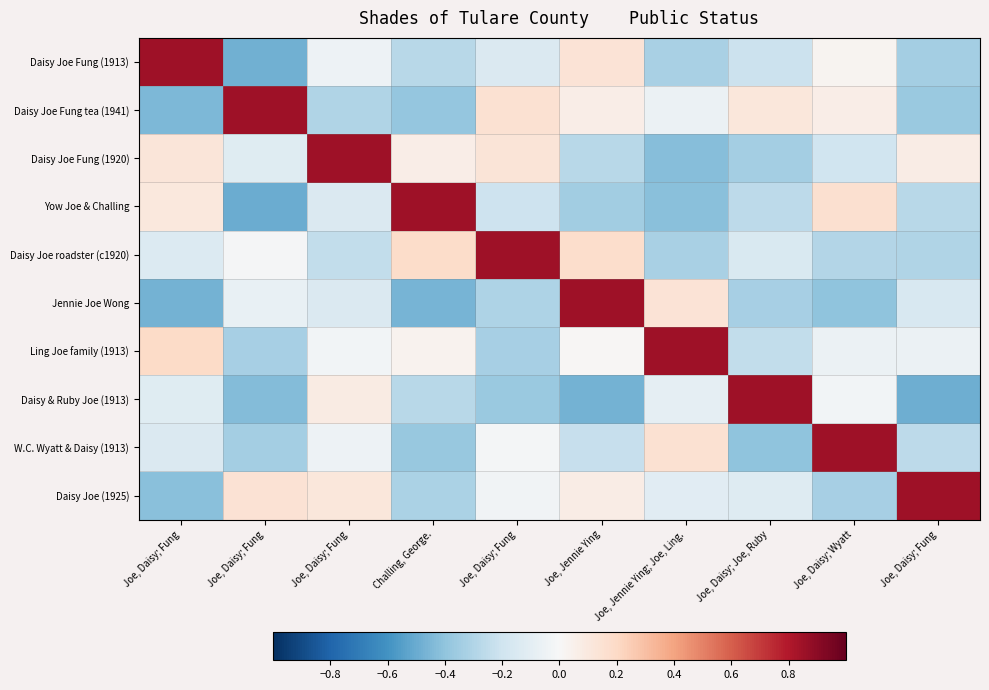

Reading left to right, transcribe all the data shown in this chart.

Daisy Joe Fung (1913): Joe, Daisy; Fung=0.8	Joe, Daisy; Fung=-0.5	Joe, Daisy; Fung=-0.1	Challing, George.=-0.3	Joe, Daisy; Fung=-0.1	Joe, Jennie Ying=0.1	Joe, Jennie Ying; Joe, Ling.=-0.3	Joe, Daisy; Joe, Ruby=-0.2	Joe, Daisy; Wyatt=0.0	Joe, Daisy; Fung=-0.3
Daisy Joe Fung tea (1941): Joe, Daisy; Fung=-0.4	Joe, Daisy; Fung=0.8	Joe, Daisy; Fung=-0.3	Challing, George.=-0.4	Joe, Daisy; Fung=0.2	Joe, Jennie Ying=0.1	Joe, Jennie Ying; Joe, Ling.=-0.1	Joe, Daisy; Joe, Ruby=0.1	Joe, Daisy; Wyatt=0.1	Joe, Daisy; Fung=-0.4
Daisy Joe Fung (1920): Joe, Daisy; Fung=0.1	Joe, Daisy; Fung=-0.1	Joe, Daisy; Fung=0.8	Challing, George.=0.1	Joe, Daisy; Fung=0.1	Joe, Jennie Ying=-0.3	Joe, Jennie Ying; Joe, Ling.=-0.4	Joe, Daisy; Joe, Ruby=-0.3	Joe, Daisy; Wyatt=-0.2	Joe, Daisy; Fung=0.1
Yow Joe & Challing: Joe, Daisy; Fung=0.1	Joe, Daisy; Fung=-0.5	Joe, Daisy; Fung=-0.1	Challing, George.=0.8	Joe, Daisy; Fung=-0.2	Joe, Jennie Ying=-0.3	Joe, Jennie Ying; Joe, Ling.=-0.4	Joe, Daisy; Joe, Ruby=-0.3	Joe, Daisy; Wyatt=0.2	Joe, Daisy; Fung=-0.3
Daisy Joe roadster (c1920): Joe, Daisy; Fung=-0.1	Joe, Daisy; Fung=-0.0	Joe, Daisy; Fung=-0.2	Challing, George.=0.2	Joe, Daisy; Fung=0.8	Joe, Jennie Ying=0.2	Joe, Jennie Ying; Joe, Ling.=-0.3	Joe, Daisy; Joe, Ruby=-0.2	Joe, Daisy; Wyatt=-0.3	Joe, Daisy; Fung=-0.3
Jennie Joe Wong: Joe, Daisy; Fung=-0.5	Joe, Daisy; Fung=-0.1	Joe, Daisy; Fung=-0.1	Challing, George.=-0.5	Joe, Daisy; Fung=-0.3	Joe, Jennie Ying=0.8	Joe, Jennie Ying; Joe, Ling.=0.1	Joe, Daisy; Joe, Ruby=-0.3	Joe, Daisy; Wyatt=-0.4	Joe, Daisy; Fung=-0.2
Ling Joe family (1913): Joe, Daisy; Fung=0.2	Joe, Daisy; Fung=-0.3	Joe, Daisy; Fung=-0.0	Challing, George.=0.0	Joe, Daisy; Fung=-0.3	Joe, Jennie Ying=0.0	Joe, Jennie Ying; Joe, Ling.=0.8	Joe, Daisy; Joe, Ruby=-0.2	Joe, Daisy; Wyatt=-0.1	Joe, Daisy; Fung=-0.1
Daisy & Ruby Joe (1913): Joe, Daisy; Fung=-0.1	Joe, Daisy; Fung=-0.4	Joe, Daisy; Fung=0.1	Challing, George.=-0.3	Joe, Daisy; Fung=-0.4	Joe, Jennie Ying=-0.5	Joe, Jennie Ying; Joe, Ling.=-0.1	Joe, Daisy; Joe, Ruby=0.8	Joe, Daisy; Wyatt=-0.0	Joe, Daisy; Fung=-0.5
W.C. Wyatt & Daisy (1913): Joe, Daisy; Fung=-0.1	Joe, Daisy; Fung=-0.3	Joe, Daisy; Fung=-0.0	Challing, George.=-0.4	Joe, Daisy; Fung=-0.0	Joe, Jennie Ying=-0.2	Joe, Jennie Ying; Joe, Ling.=0.2	Joe, Daisy; Joe, Ruby=-0.4	Joe, Daisy; Wyatt=0.8	Joe, Daisy; Fung=-0.3
Daisy Joe (1925): Joe, Daisy; Fung=-0.4	Joe, Daisy; Fung=0.1	Joe, Daisy; Fung=0.1	Challing, George.=-0.3	Joe, Daisy; Fung=-0.0	Joe, Jennie Ying=0.1	Joe, Jennie Ying; Joe, Ling.=-0.1	Joe, Daisy; Joe, Ruby=-0.1	Joe, Daisy; Wyatt=-0.3	Joe, Daisy; Fung=0.8